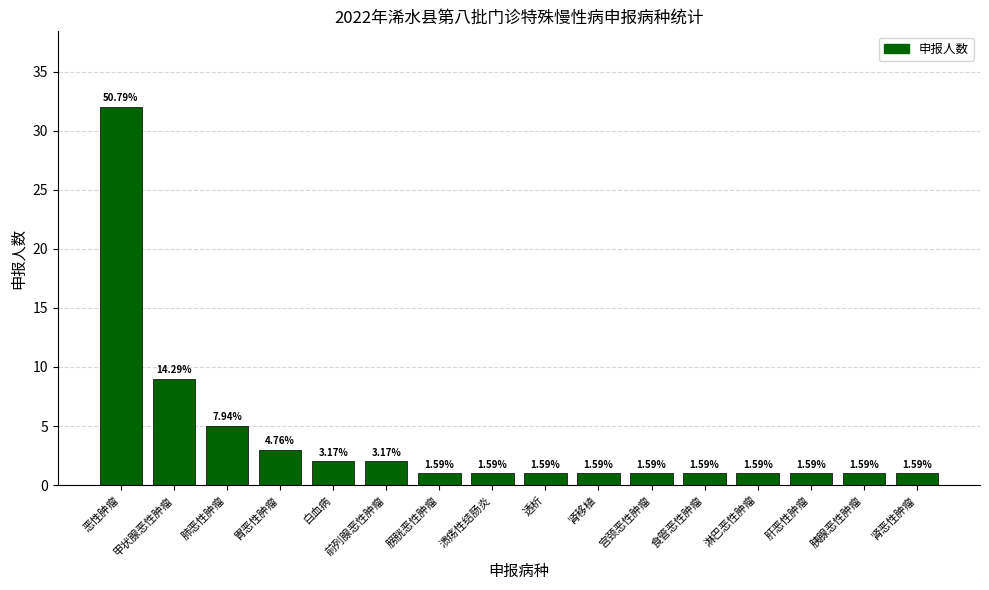

Which has a higher value, 胰腺恶性肿瘤 or 肺恶性肿瘤?

肺恶性肿瘤